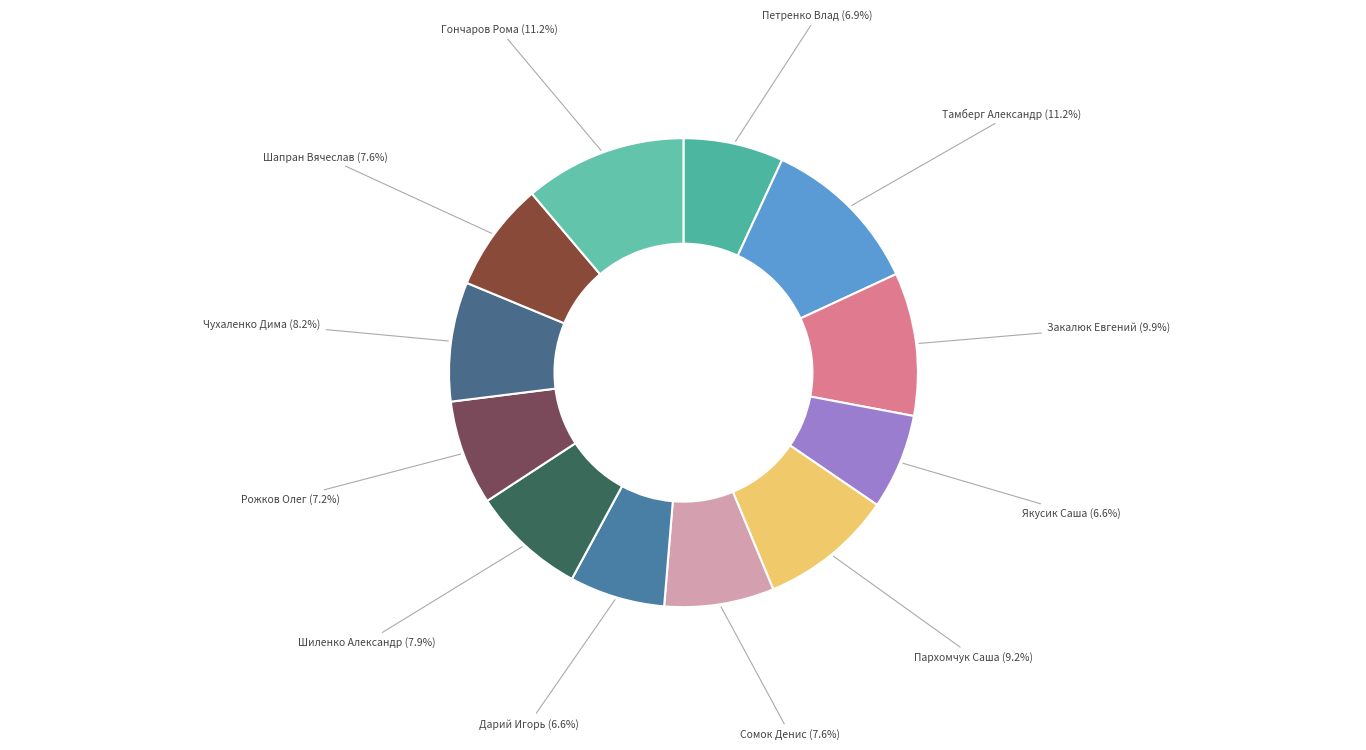

Count the number of slices in the pie.

12